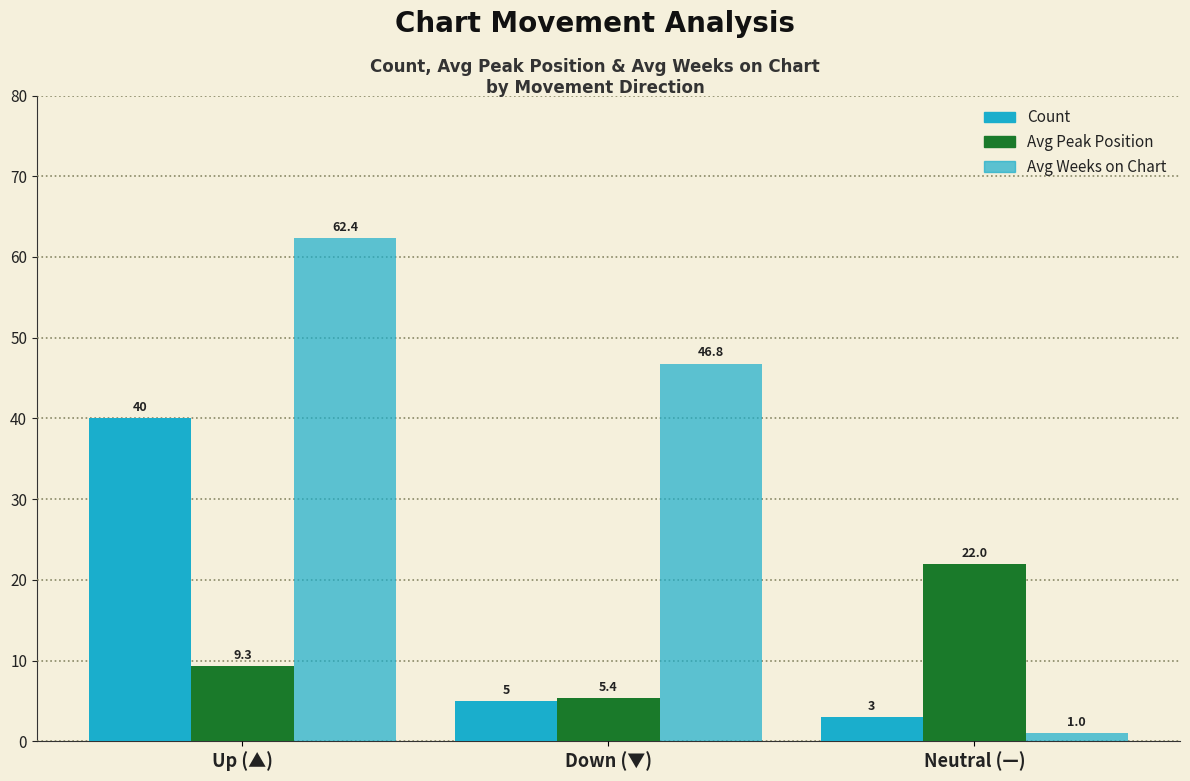

List the series in order of their overall mean, lowest first.

Avg Peak Position, Count, Avg Weeks on Chart